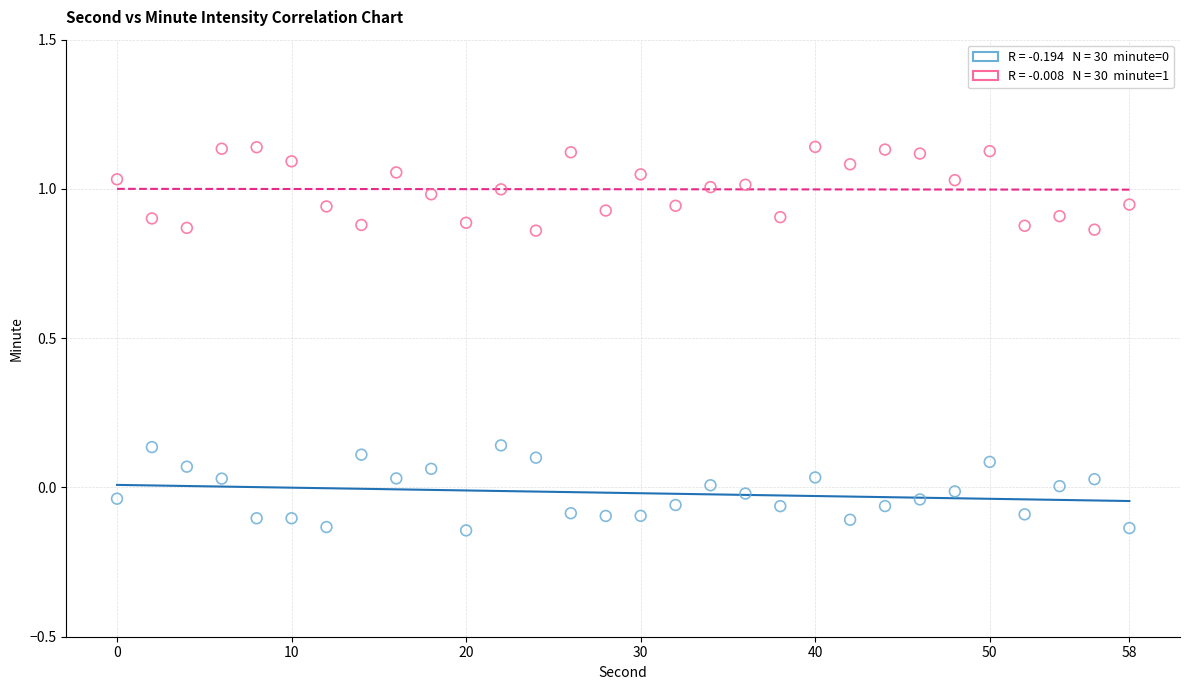

Across all data points, what is the range of Y values (max minus min)?

1.3